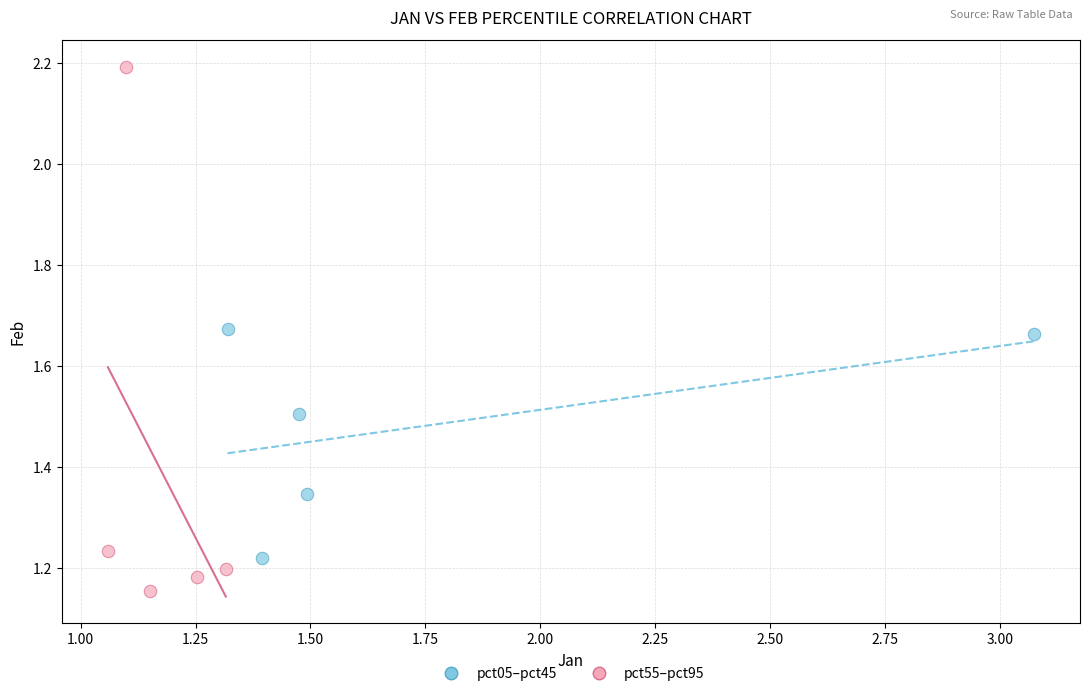

Which series has the widest spread of Y values?

pct55–pct95